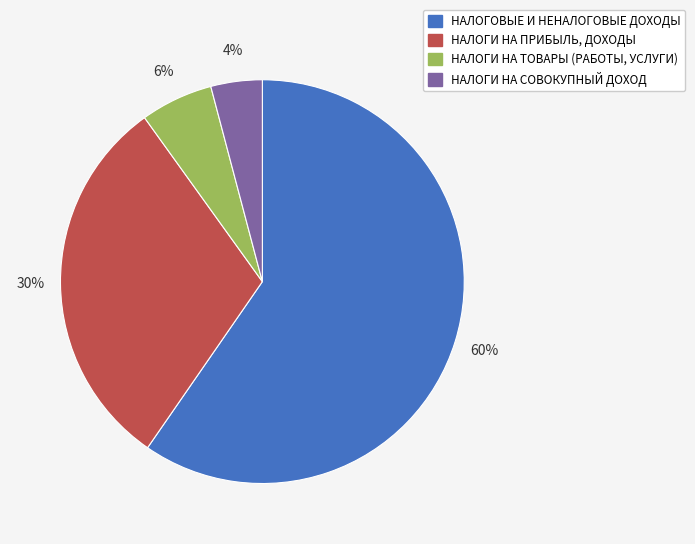

Which category accounts for the majority?

НАЛОГОВЫЕ И НЕНАЛОГОВЫЕ ДОХОДЫ